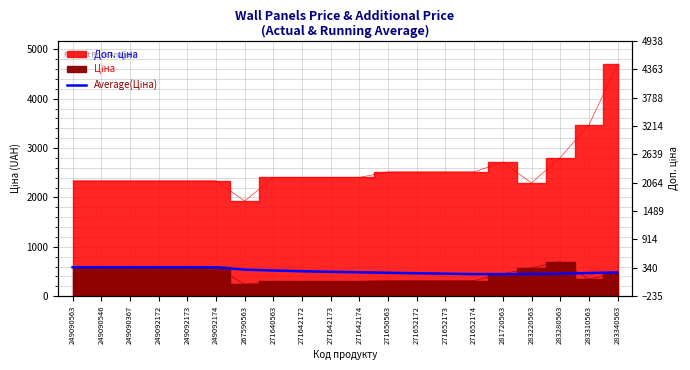

The value at 271642173 is 492.9. True or false?

True